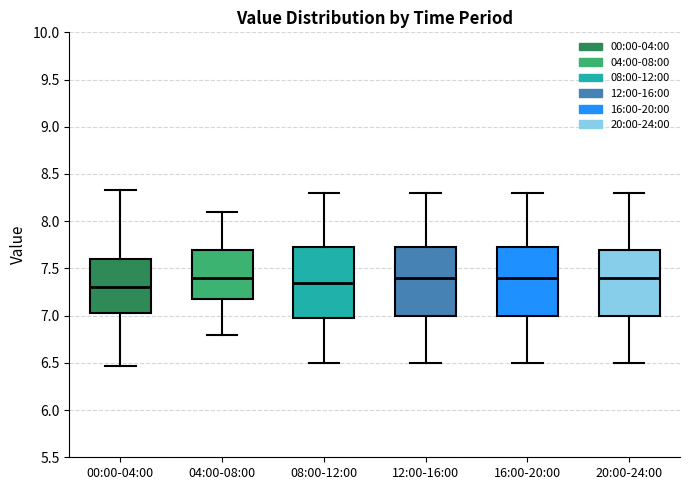

Reading left to right, read every box against the y-axis: the position of its median line, the range the box covers, and the ends of its whiskers. The values are not printed on the chart, so give them approximately, as read against the axis.

00:00-04:00: median 7.30, box 7.05 to 7.60, whiskers 6.45 to 8.35
04:00-08:00: median 7.40, box 7.20 to 7.70, whiskers 6.80 to 8.10
08:00-12:00: median 7.35, box 7.00 to 7.75, whiskers 6.50 to 8.30
12:00-16:00: median 7.40, box 7.00 to 7.75, whiskers 6.50 to 8.30
16:00-20:00: median 7.40, box 7.00 to 7.75, whiskers 6.50 to 8.30
20:00-24:00: median 7.40, box 7.00 to 7.70, whiskers 6.50 to 8.30